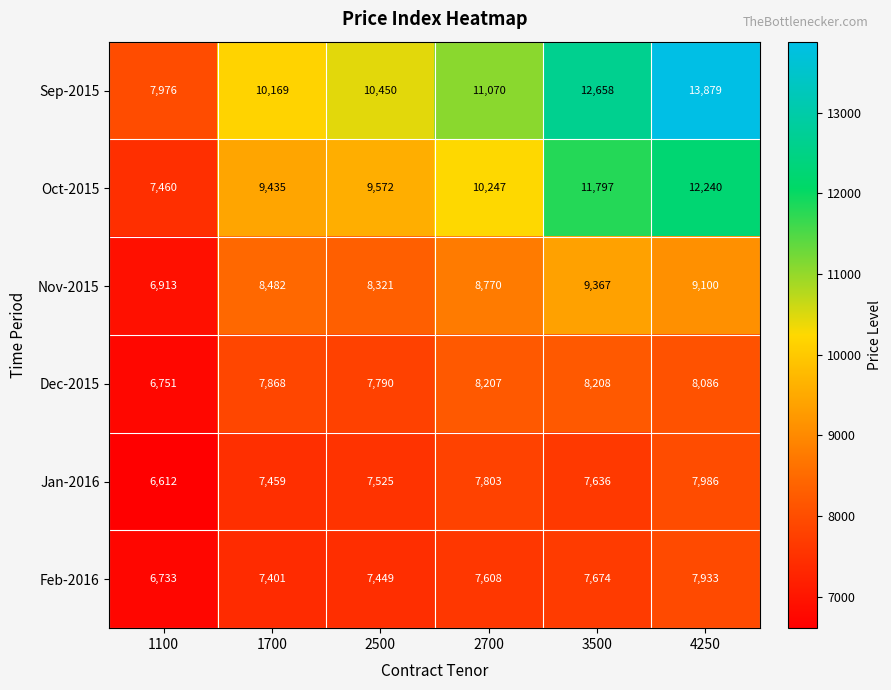

Read the Dec-2015 value at 1700, to the nearest 10.

7870